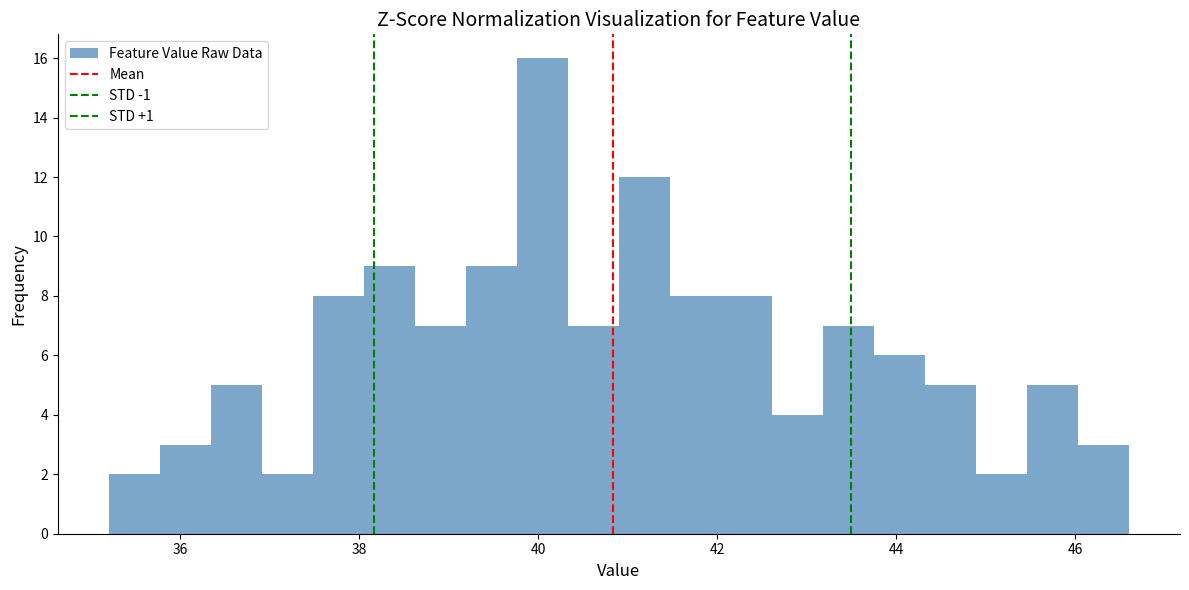

Read against the x-axis, roughly where is the centre of the tallest bar?

40.0